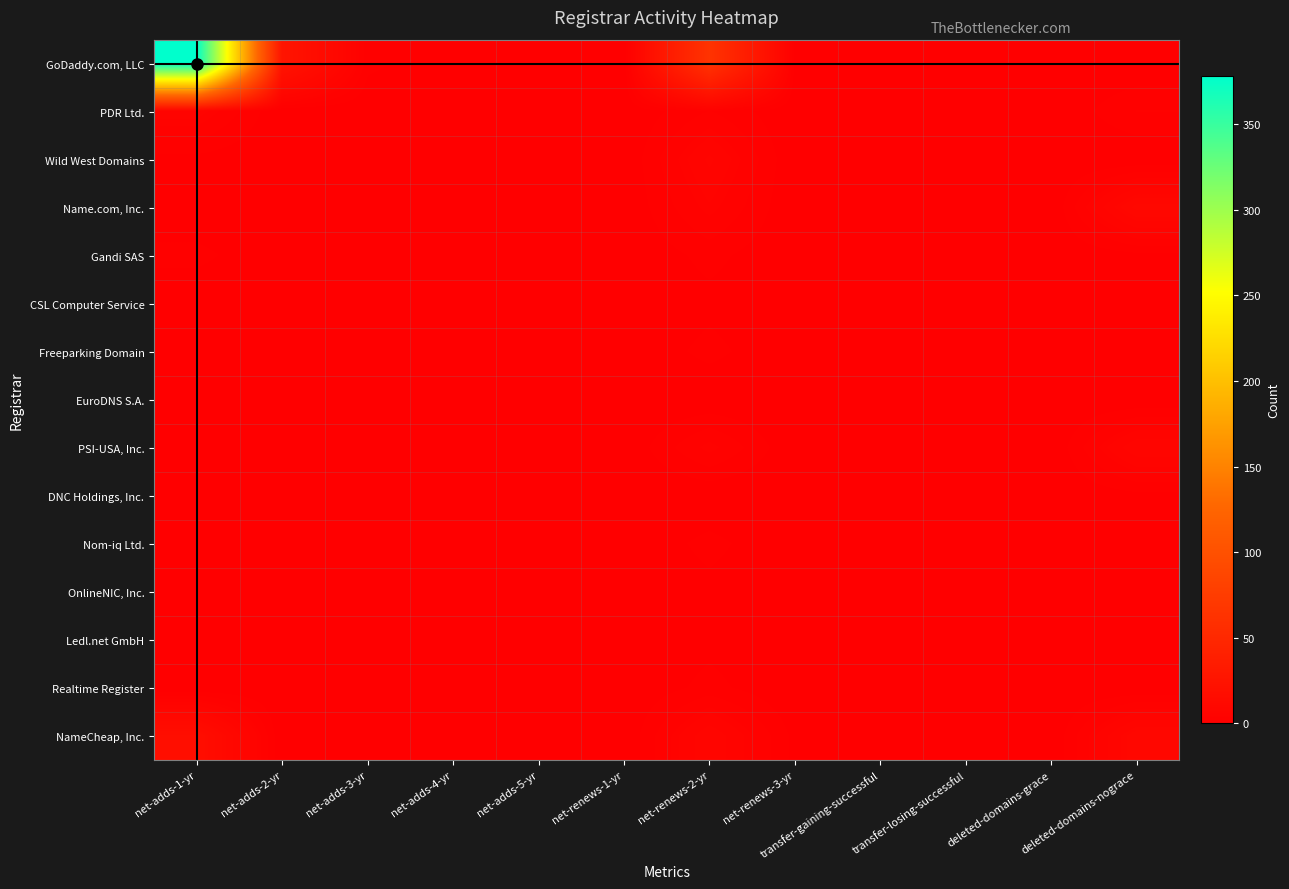

At which category is the sum across all series the highest?

net-adds-1-yr